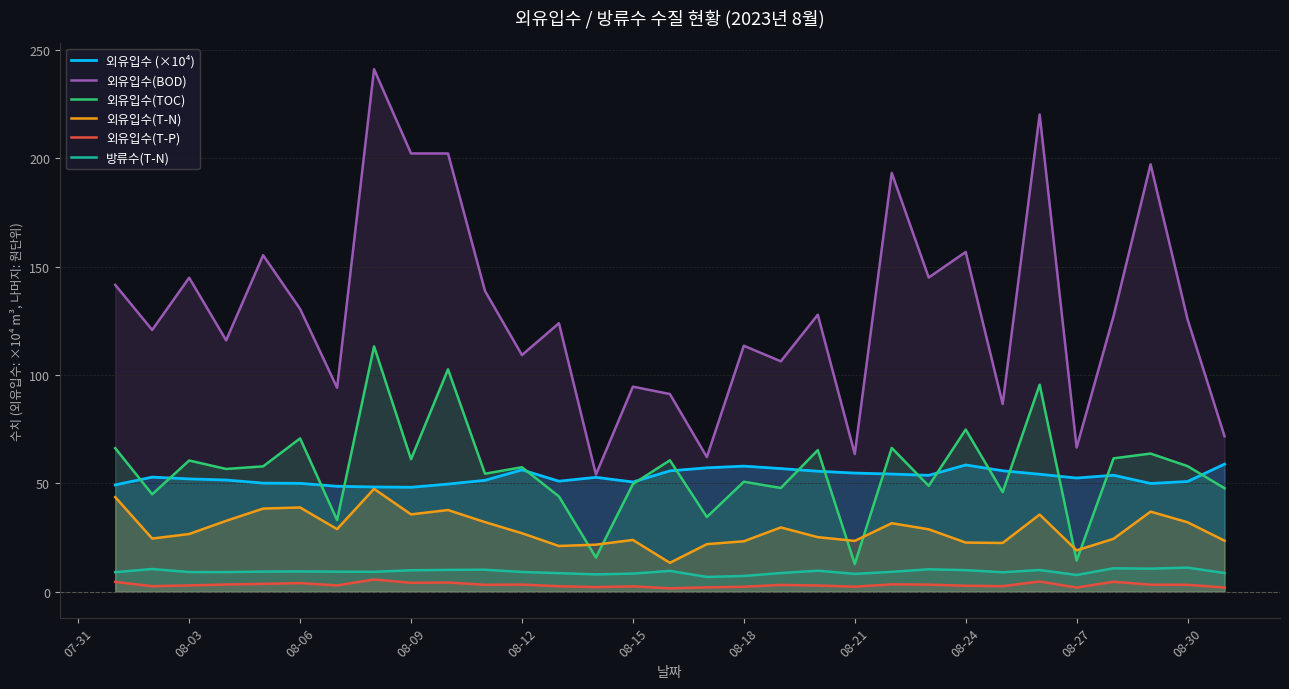

How many lines are shown in the chart?

6